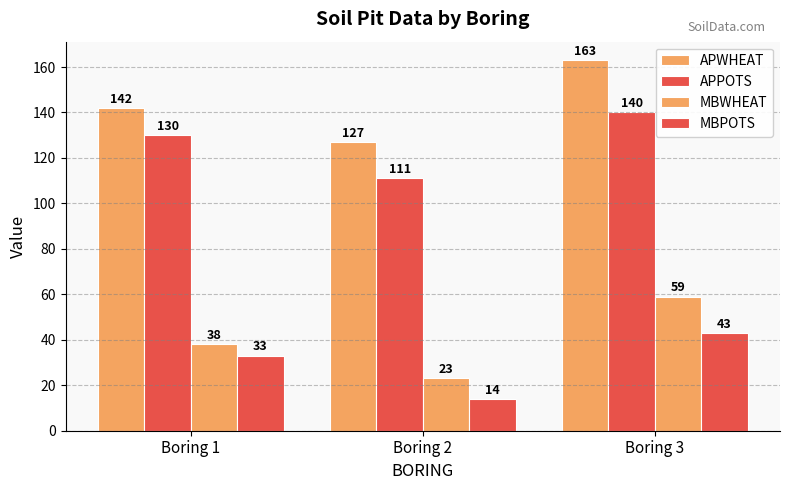

What is the smallest value displayed?

14